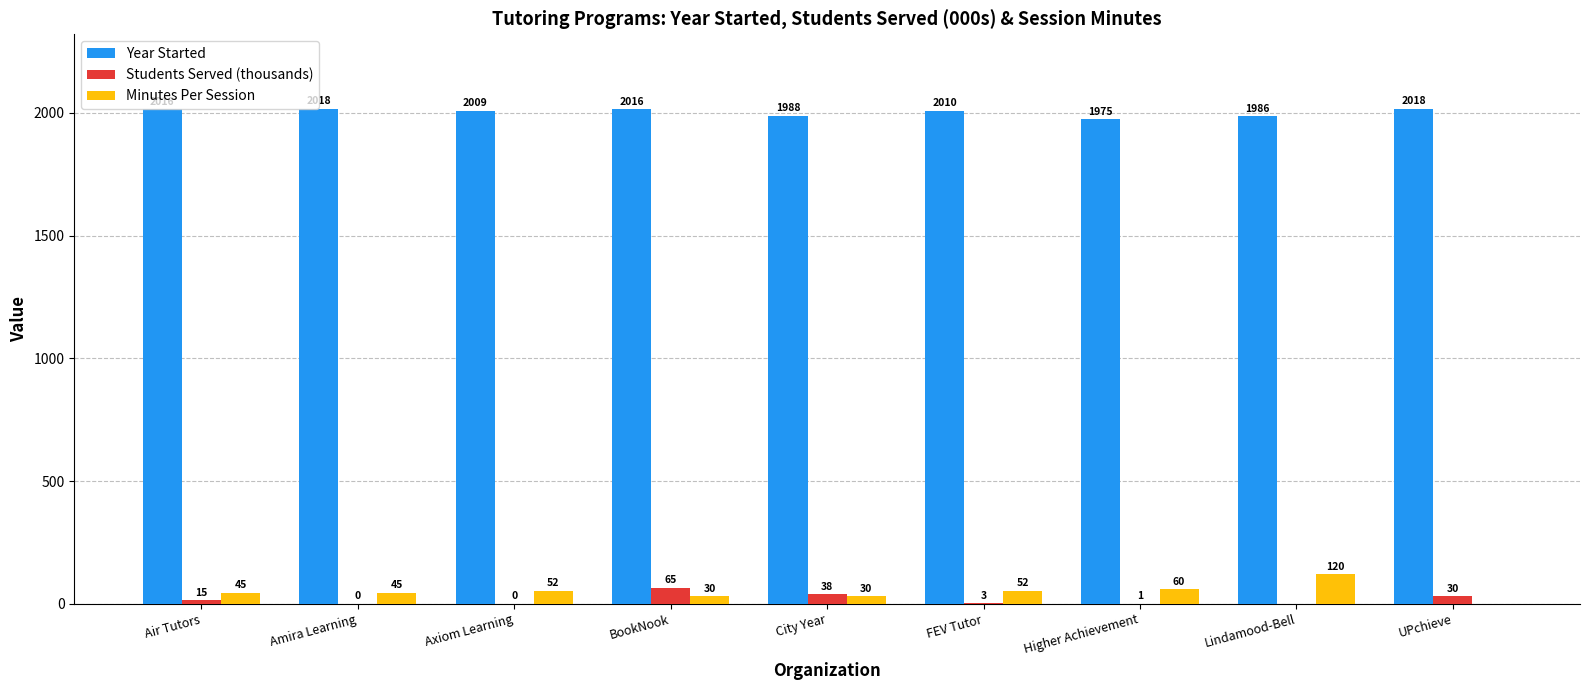

The Minutes Per Session series shows 45.0 at Amira Learning. True or false?

True